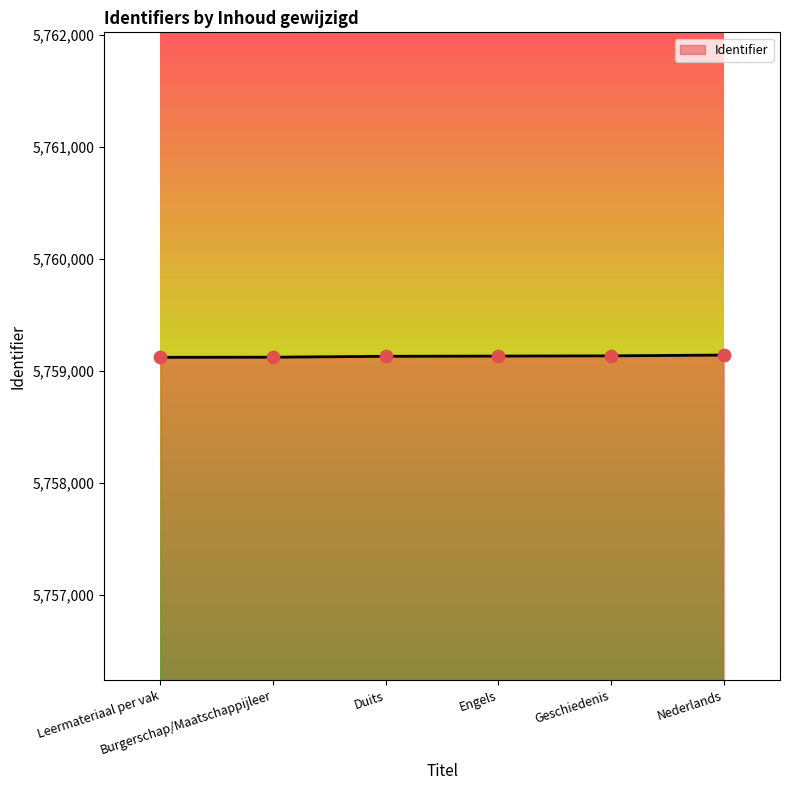

What is the average value?

5759132